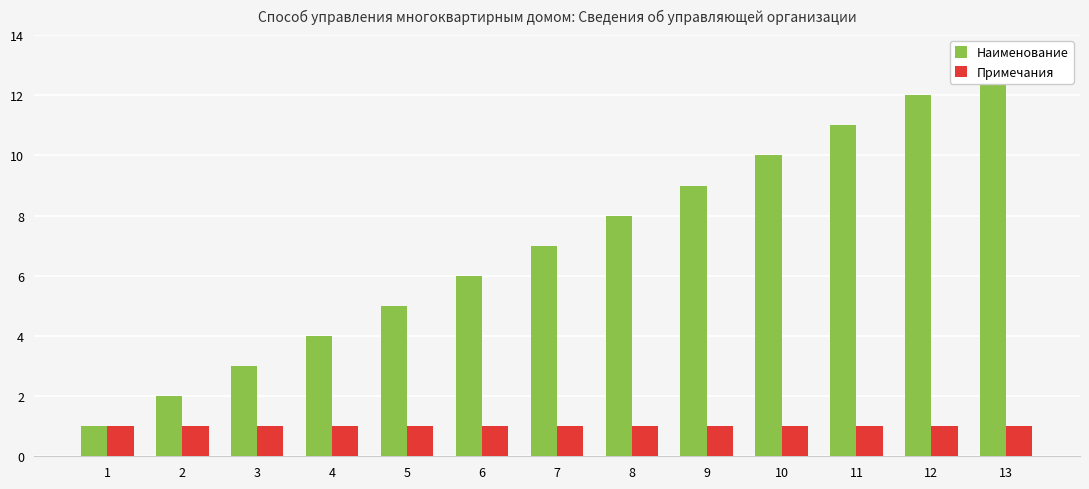

What are all the series names shown in the legend?

Наименование, Примечания